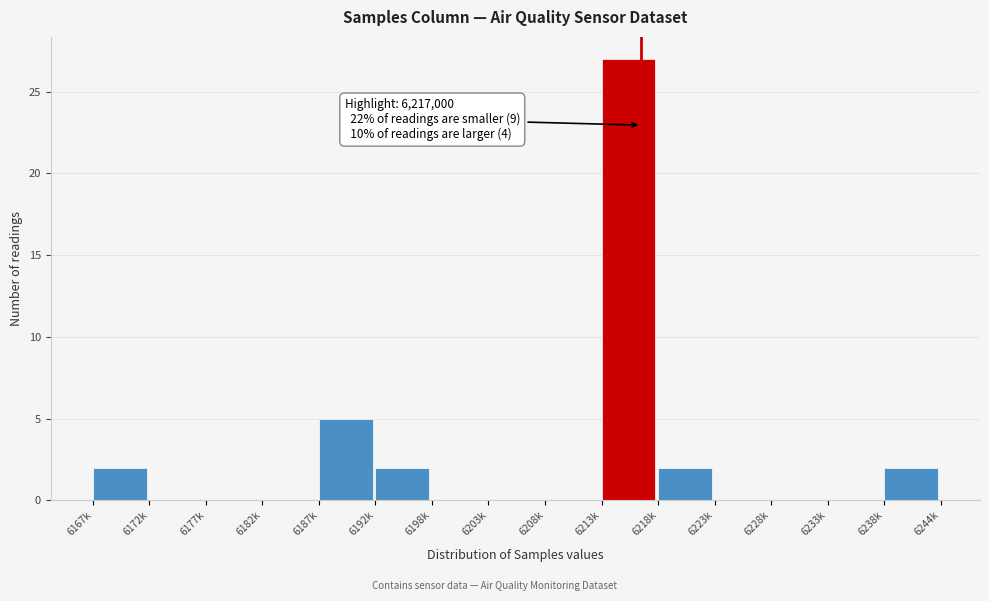

Reading left to right, transcribe all the data shown in this chart.

6167k=2	6172k=0	6177k=0	6182k=0	6187k=5	6192k=2	6198k=0	6203k=0	6208k=0	6213k=27	6218k=2	6223k=0	6228k=0	6233k=0	6238k=2